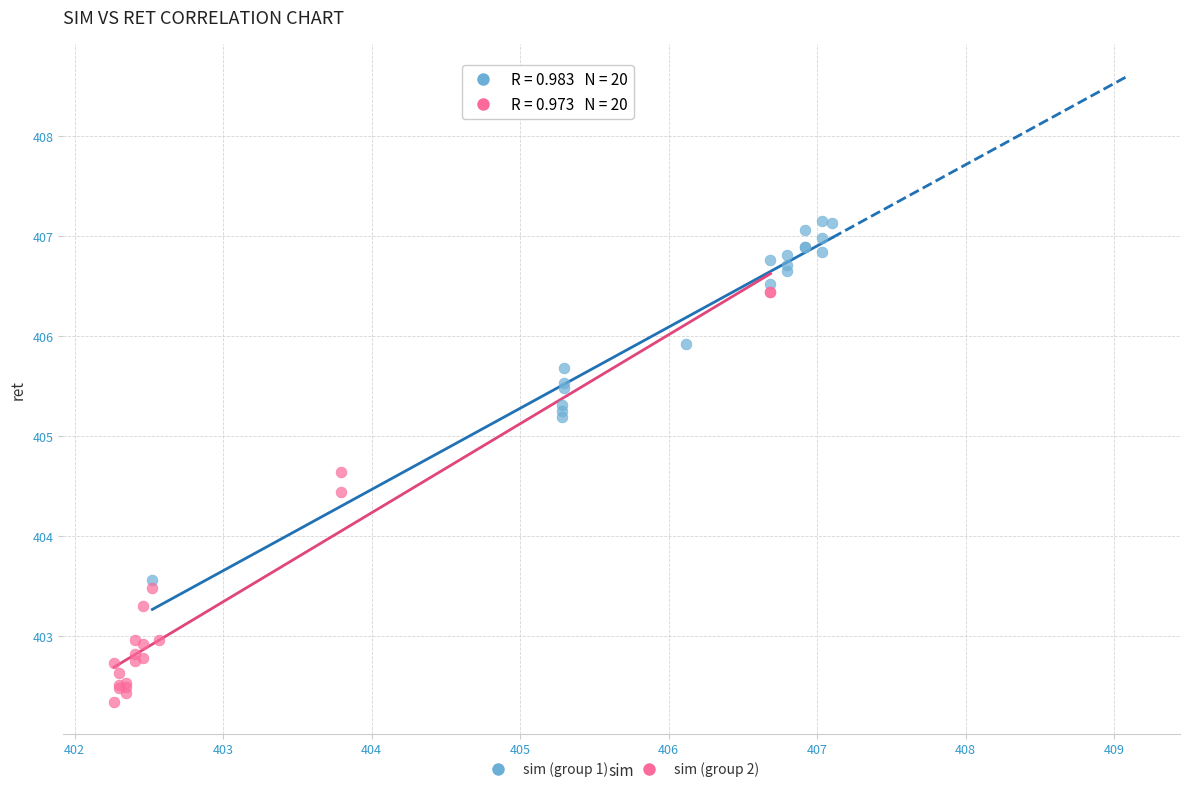

Which series has the widest spread of Y values?

sim (group 2)